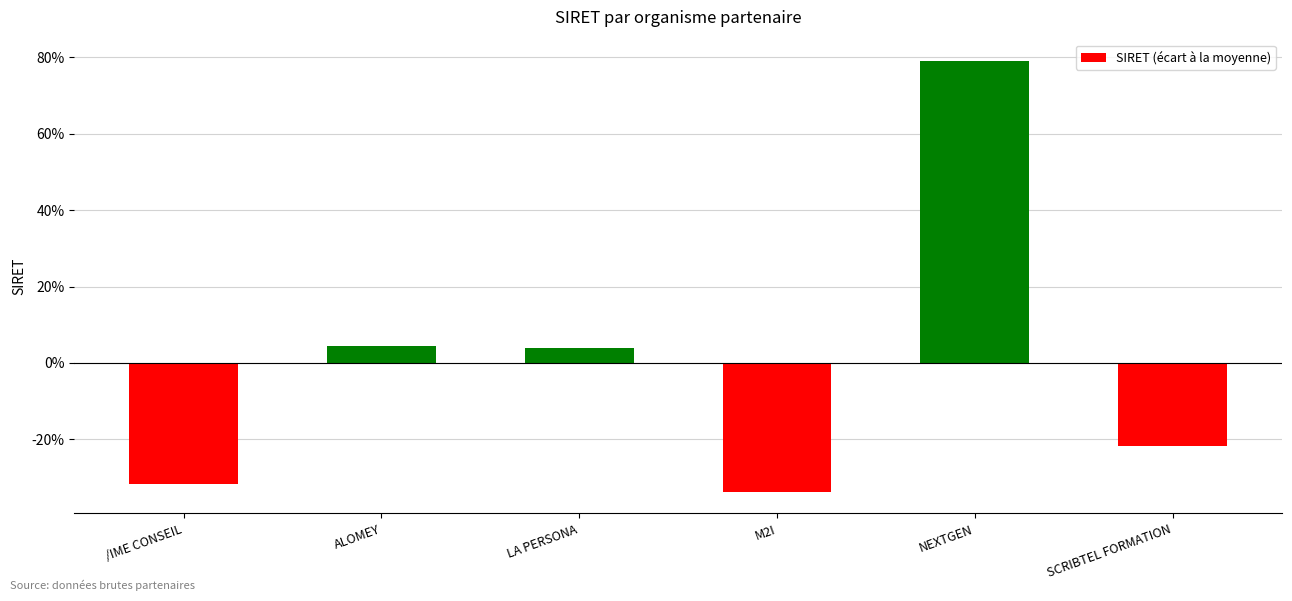

Which has a higher value, LA PERSONA or SCRIBTEL FORMATION?

LA PERSONA